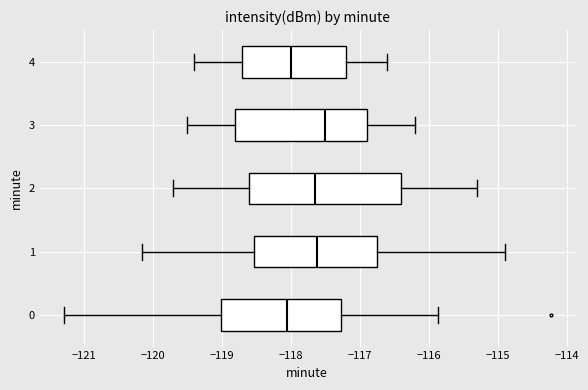

Reading bottom to top, read every box against the x-axis: the position of its median line, the range the box covers, and the ends of its whiskers. The values are not printed on the chart, so give them approximately, as read against the axis.

0: median -118.1, box -119.0 to -117.3, whiskers -121.3 to -115.9
1: median -117.6, box -118.5 to -116.7, whiskers -120.2 to -114.9
2: median -117.6, box -118.6 to -116.4, whiskers -119.7 to -115.3
3: median -117.5, box -118.8 to -116.9, whiskers -119.5 to -116.2
4: median -118.0, box -118.7 to -117.2, whiskers -119.4 to -116.6